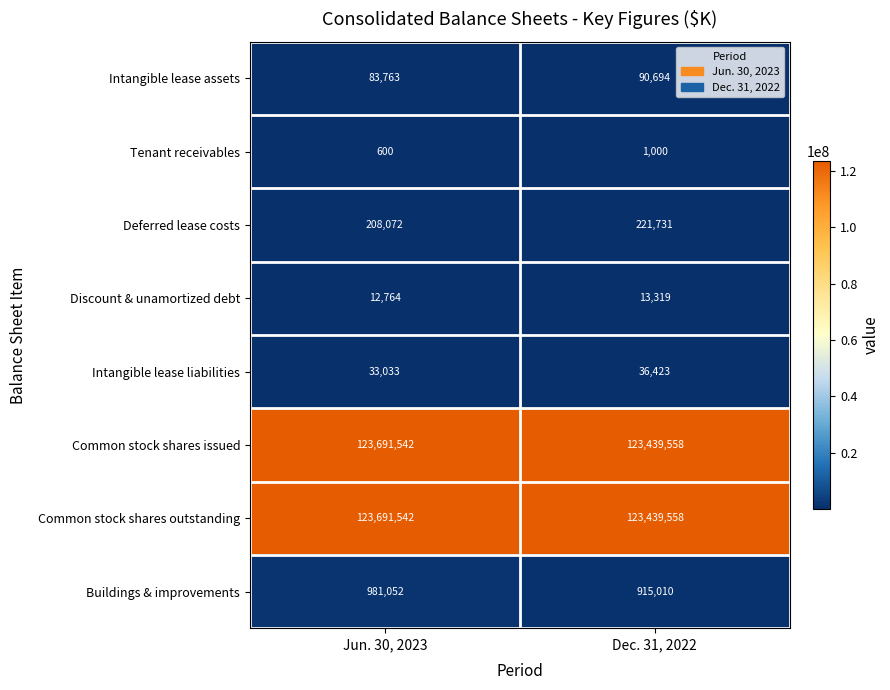

Reading right to left, what are all the values shown in this chart?

Intangible lease assets: Dec. 31, 2022=90694	Jun. 30, 2023=83763
Tenant receivables: Dec. 31, 2022=1000	Jun. 30, 2023=600
Deferred lease costs: Dec. 31, 2022=221731	Jun. 30, 2023=208072
Discount & unamortized debt: Dec. 31, 2022=13319	Jun. 30, 2023=12764
Intangible lease liabilities: Dec. 31, 2022=36423	Jun. 30, 2023=33033
Common stock shares issued: Dec. 31, 2022=123439558	Jun. 30, 2023=123691542
Common stock shares outstanding: Dec. 31, 2022=123439558	Jun. 30, 2023=123691542
Buildings & improvements: Dec. 31, 2022=915010	Jun. 30, 2023=981052